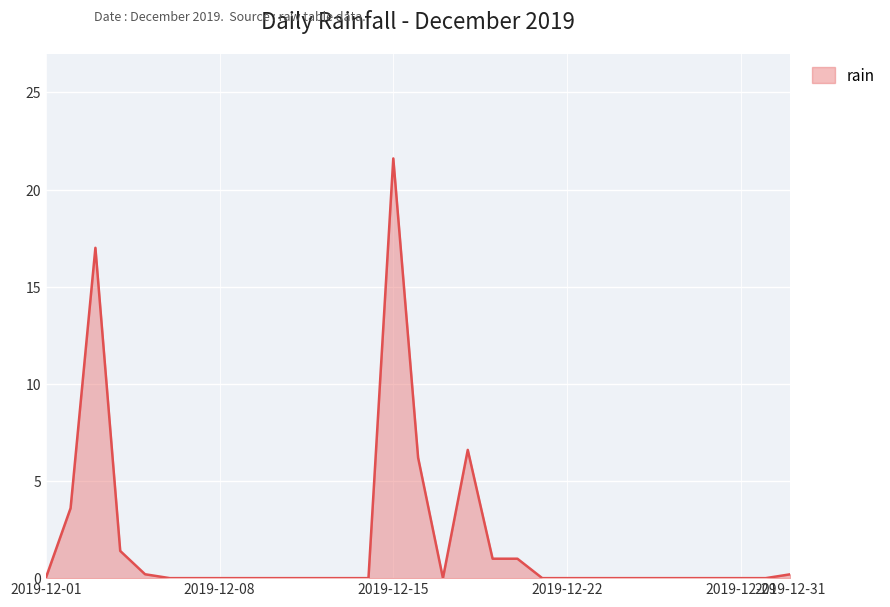

What is the average value?

1.9